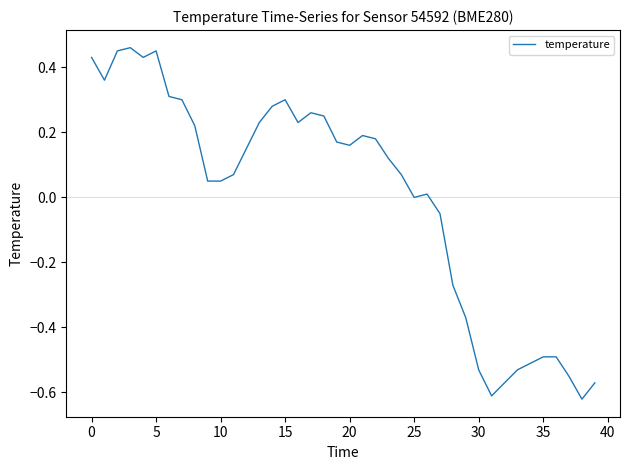

What is the difference between the maximum and minimum values?

1.1